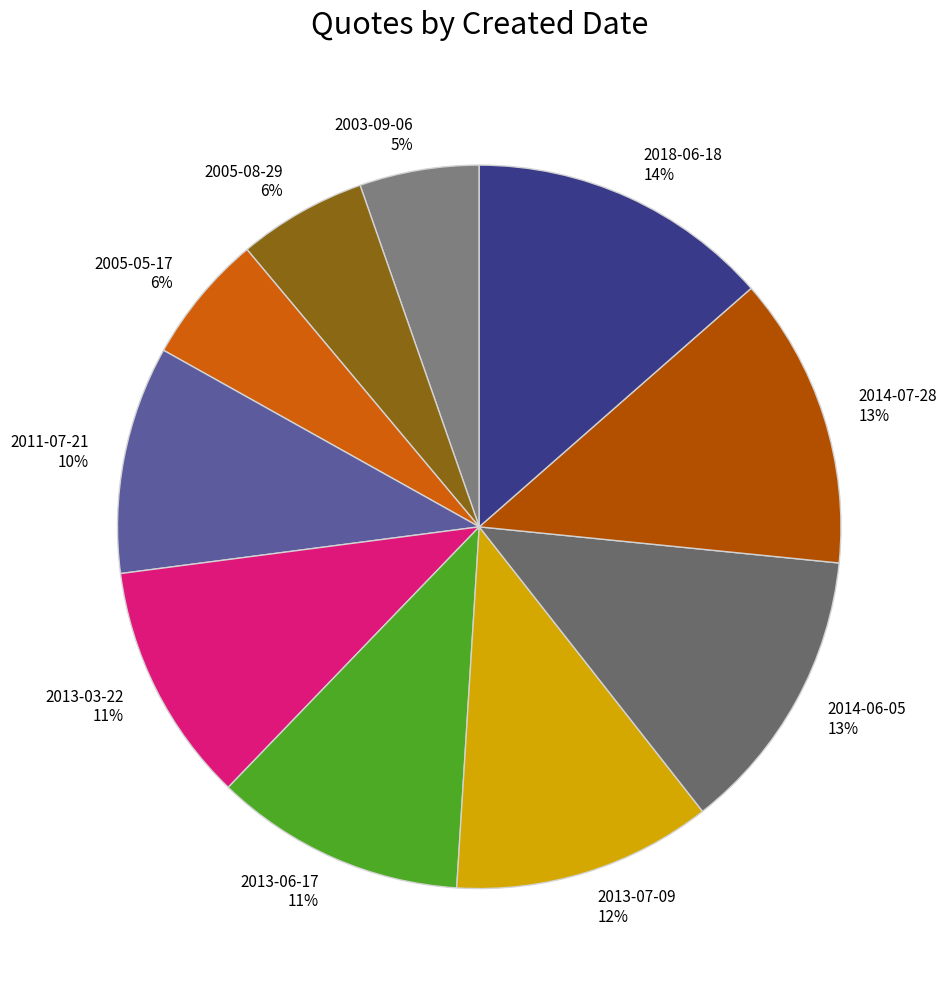

To the nearest percent, what portion does 2018-06-18 represent?

14%